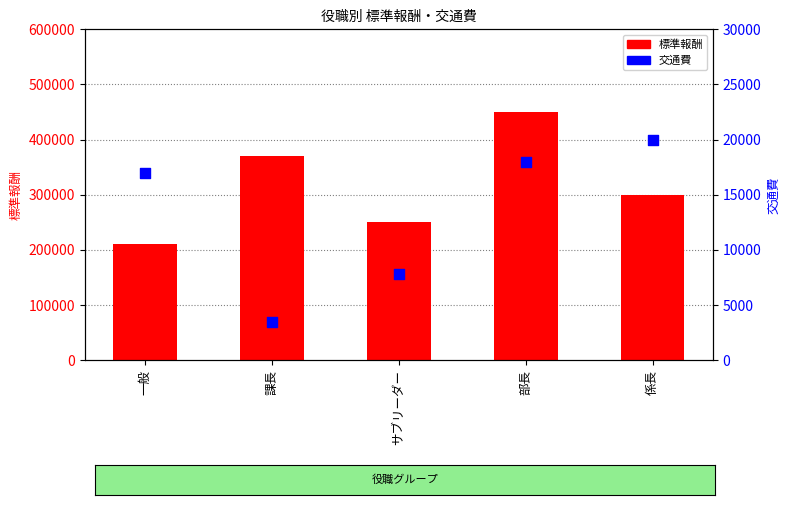

Is the value of 交通費 at 課長 greater than the value of 標準報酬 at 課長?

No